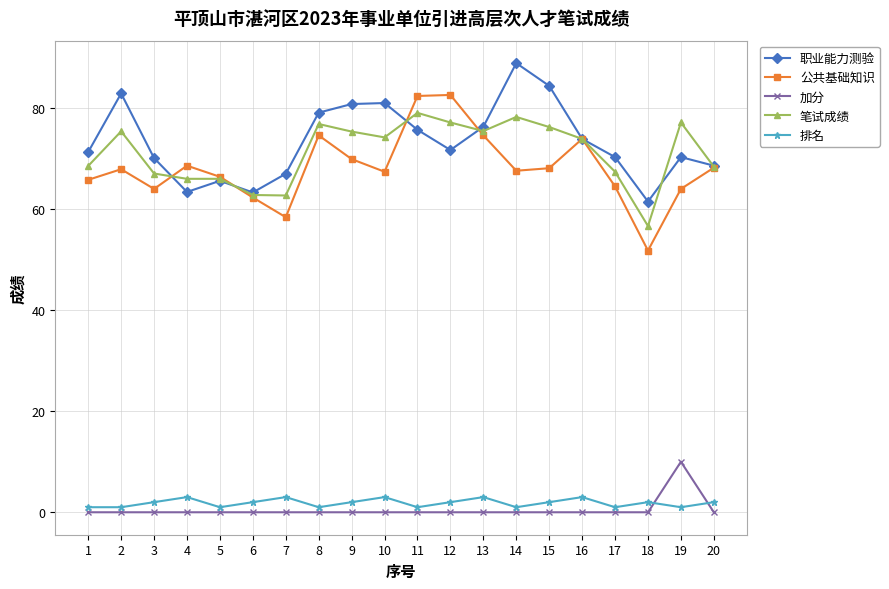

What is the difference between the second highest and minimum values in the 排名 series?

2.0